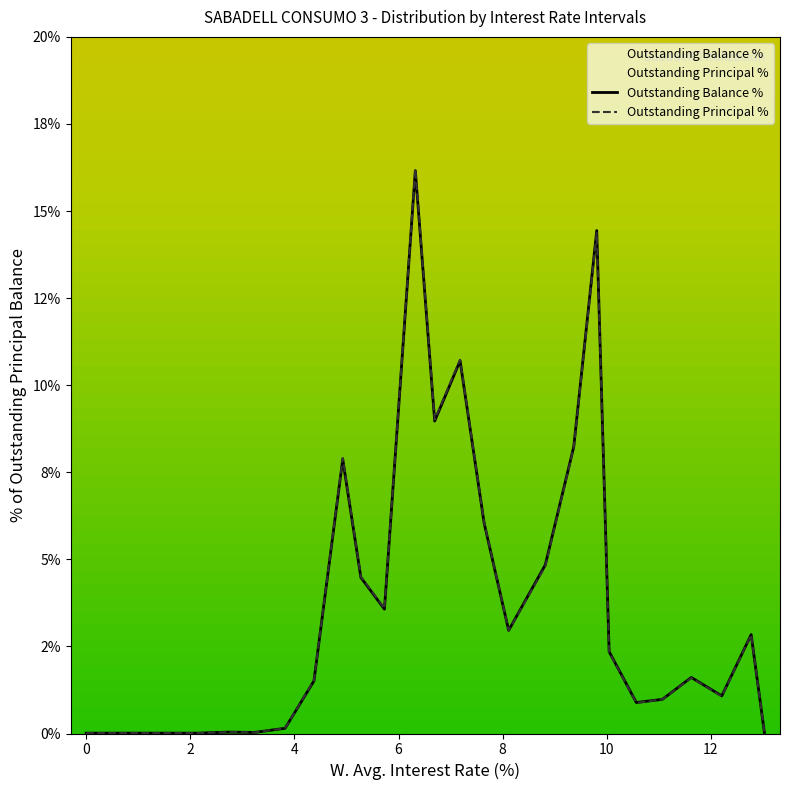

True or false: Max. Interest Rate has more than 1 points higher than both neighbors.

False